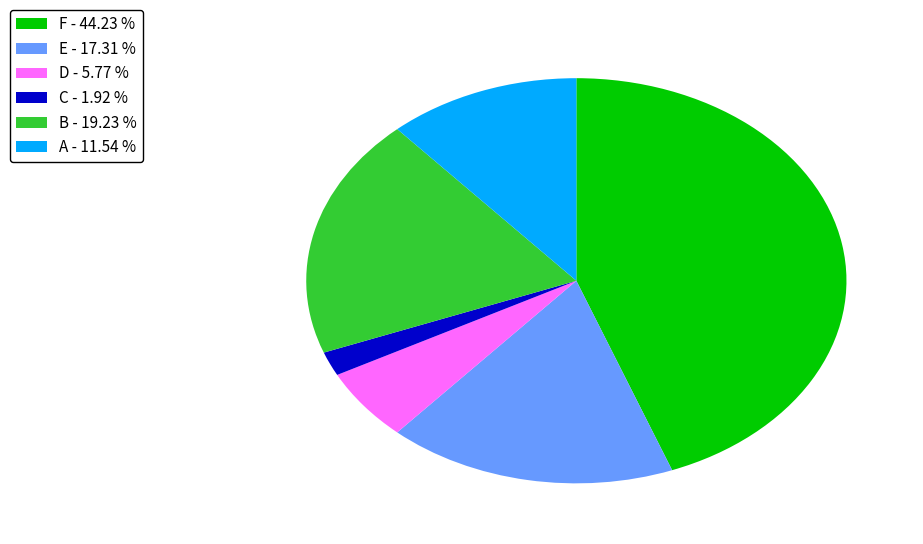

How many slices are in this pie chart?

6